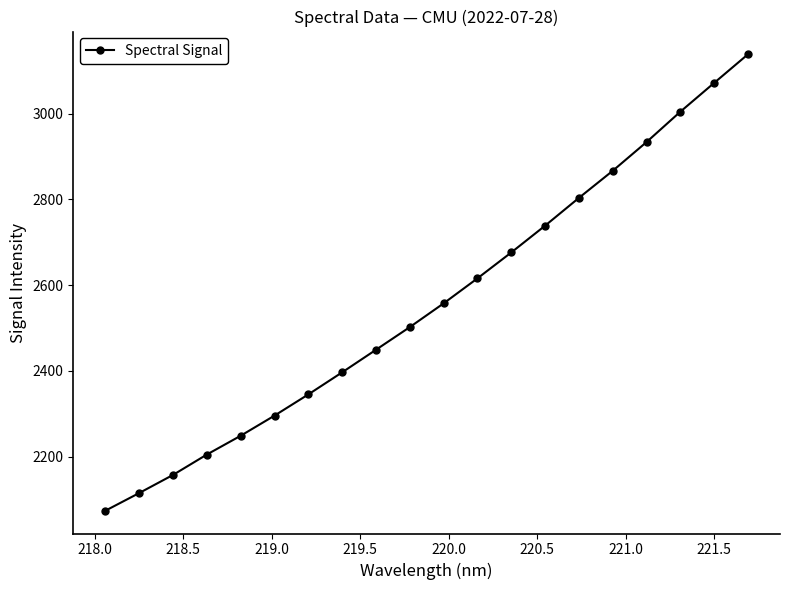

What is the sum of all values?

51197.2